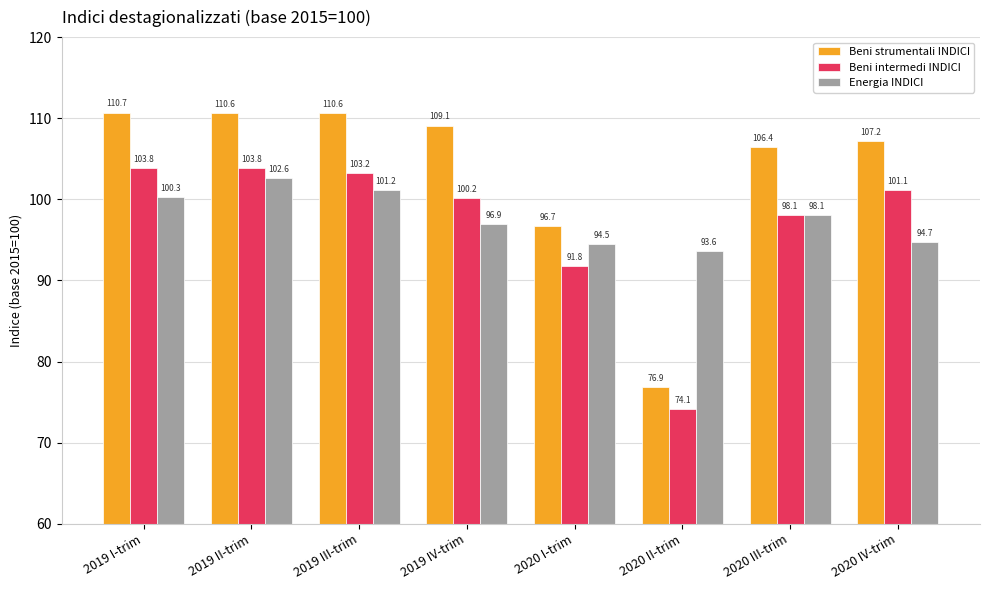

What is the sum of all Energia INDICI values?

781.9